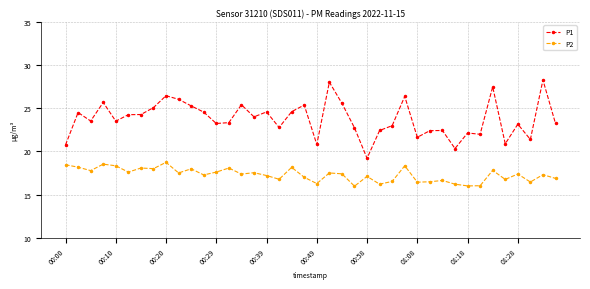

True or false: P2 has more than 1 points higher than both neighbors.

True